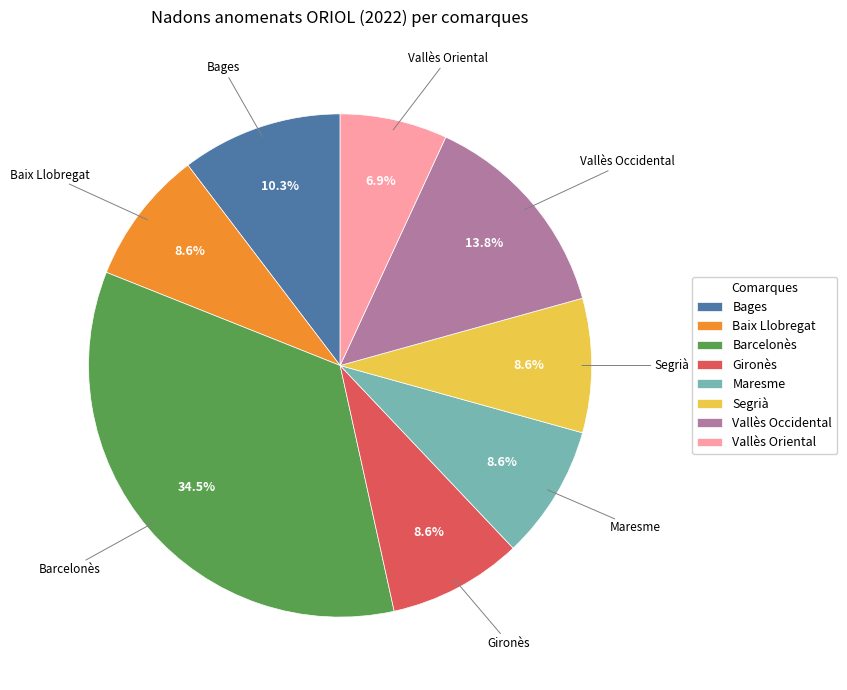

Which slice is the smallest?

Vallès Oriental